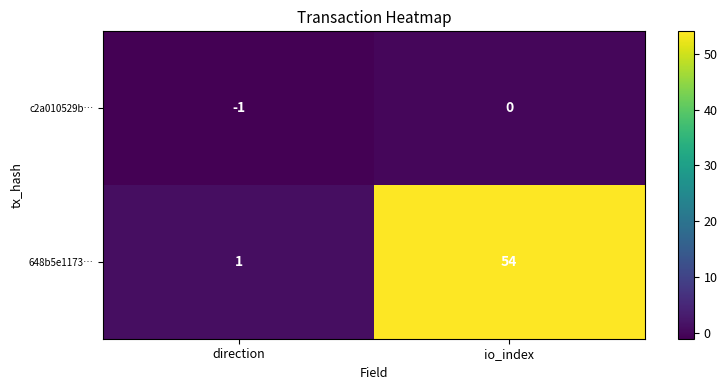

Is the value of 648b5e1173… at direction greater than the value of c2a010529b… at io_index?

Yes